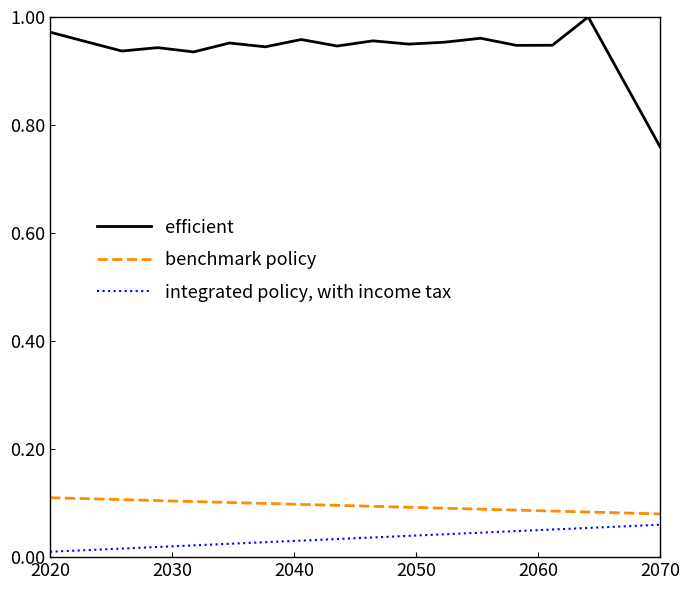

True or false: efficient and benchmark policy intersect in this chart.

False